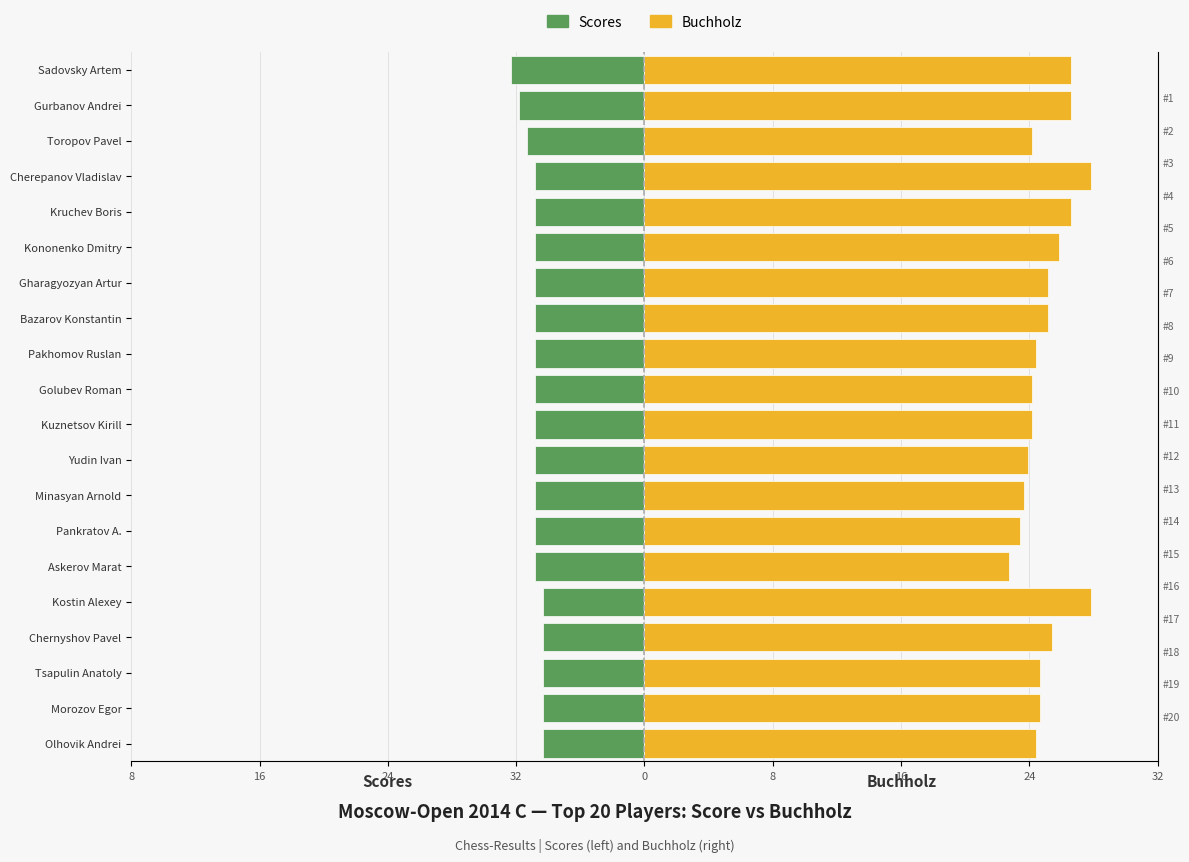

Are the bars grouped side by side (vs. stacked)?

Yes